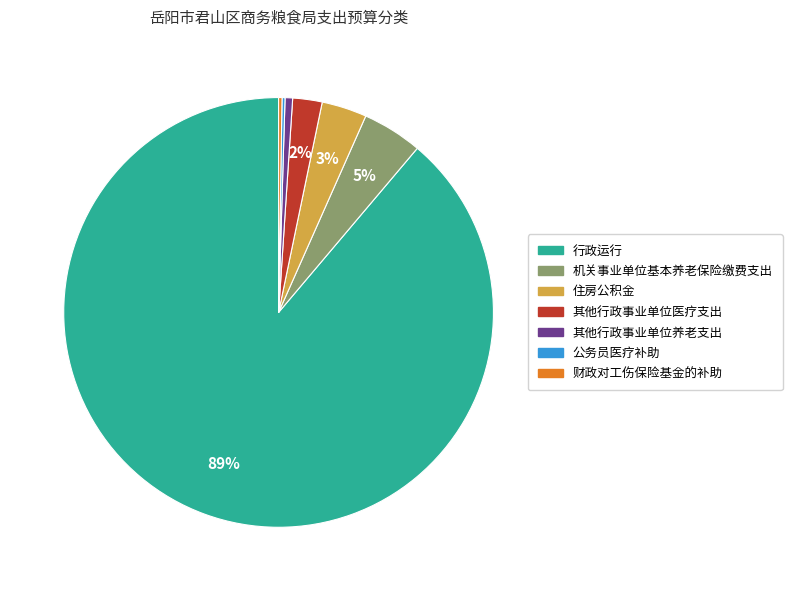

What is the largest slice in the pie chart?

行政运行